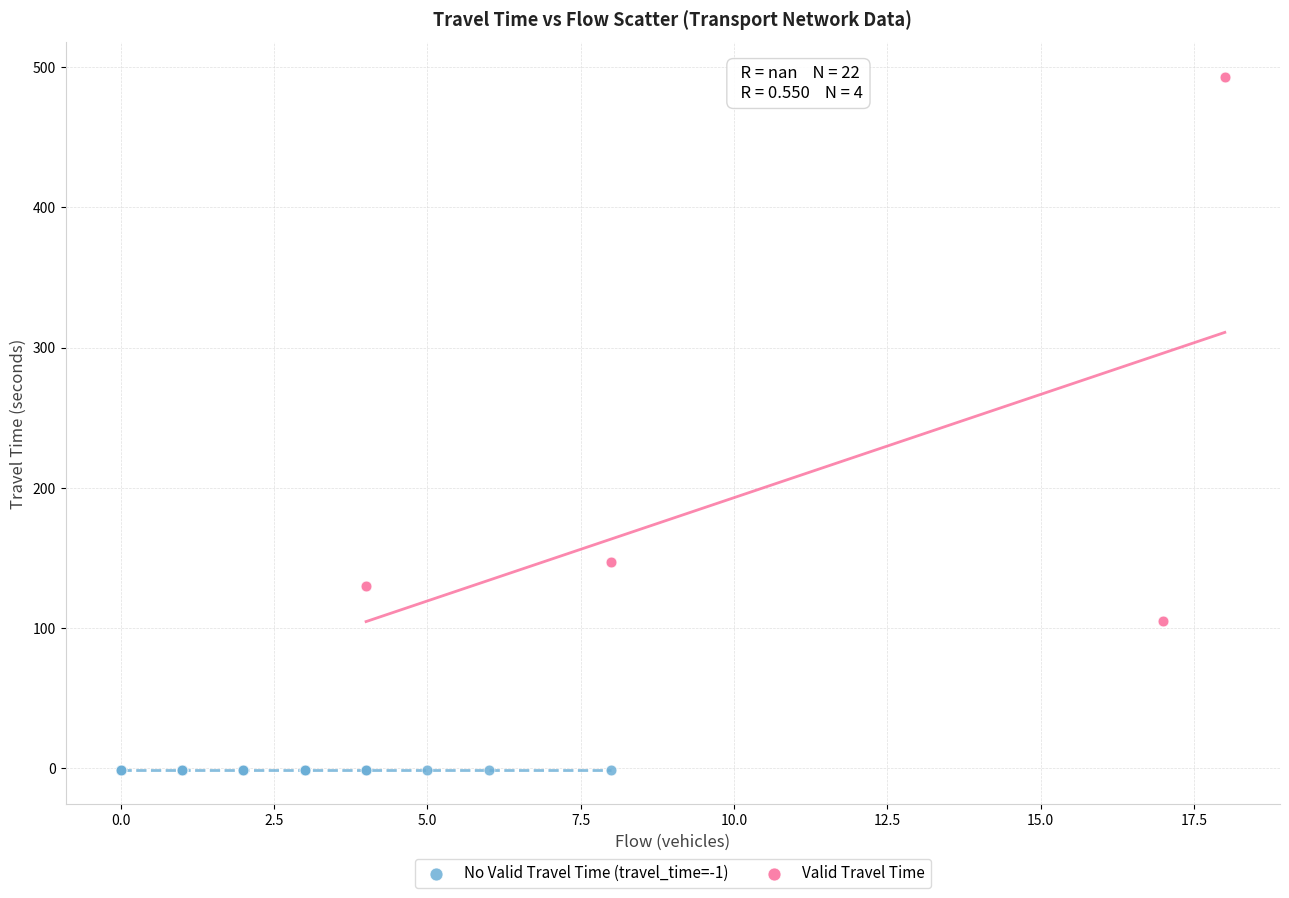

Which series reaches the maximum Y coordinate?

Valid Travel Time